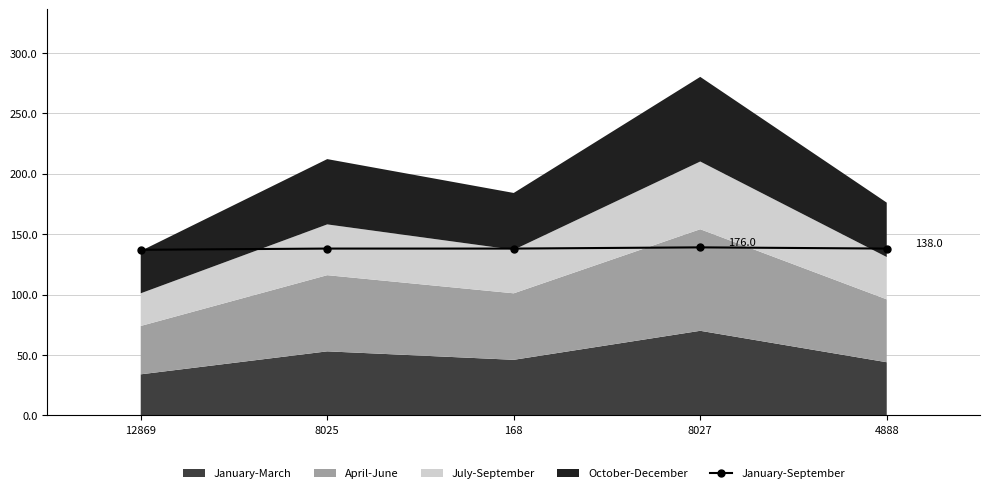

Where is the data nearest to the value 138?

8025